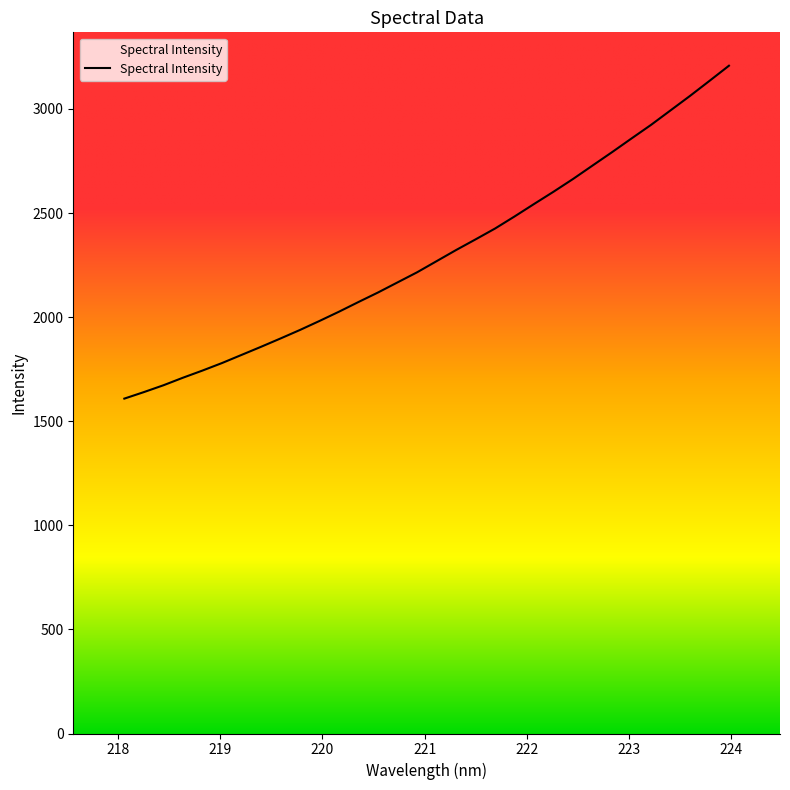

Which label corresponds to the largest value in the chart?

223.9802